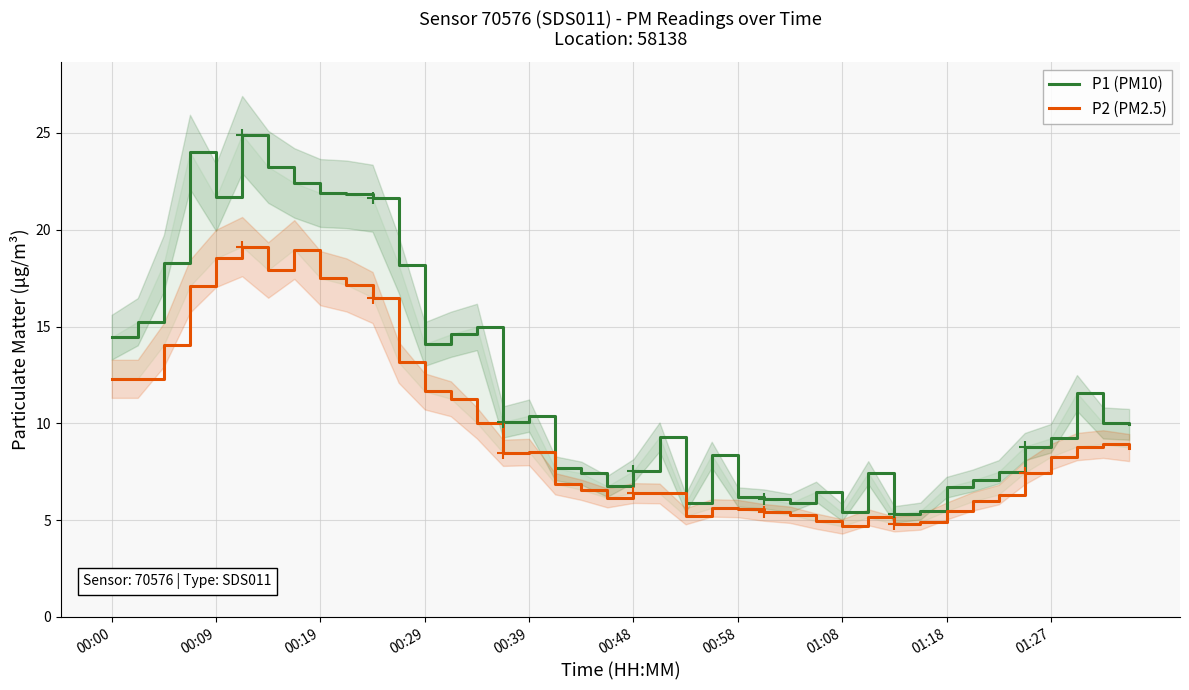

Reading left to right, what are all the values shown in this chart?

P1 (PM10): 14.4	15.2	18.3	24.0	21.7	24.9	23.2	22.4	21.9	21.8	21.6	18.2	14.1	14.6	15.0	10.1	10.4	7.7	7.4	6.8	7.5	9.3	5.9	8.4	6.2	6.1	5.9	6.5	5.4	7.5	5.3	5.5	6.7	7.0	7.5	8.8	9.2	11.6	10.0	9.9
P2 (PM2.5): 12.3	12.3	14.1	17.1	18.5	19.1	17.9	19.0	17.5	17.1	16.5	13.2	11.7	11.3	10.0	8.5	8.5	6.9	6.6	6.2	6.4	6.4	5.2	5.6	5.6	5.4	5.3	5.0	4.7	5.2	4.8	4.9	5.5	6.0	6.3	7.5	8.3	8.8	8.9	8.8